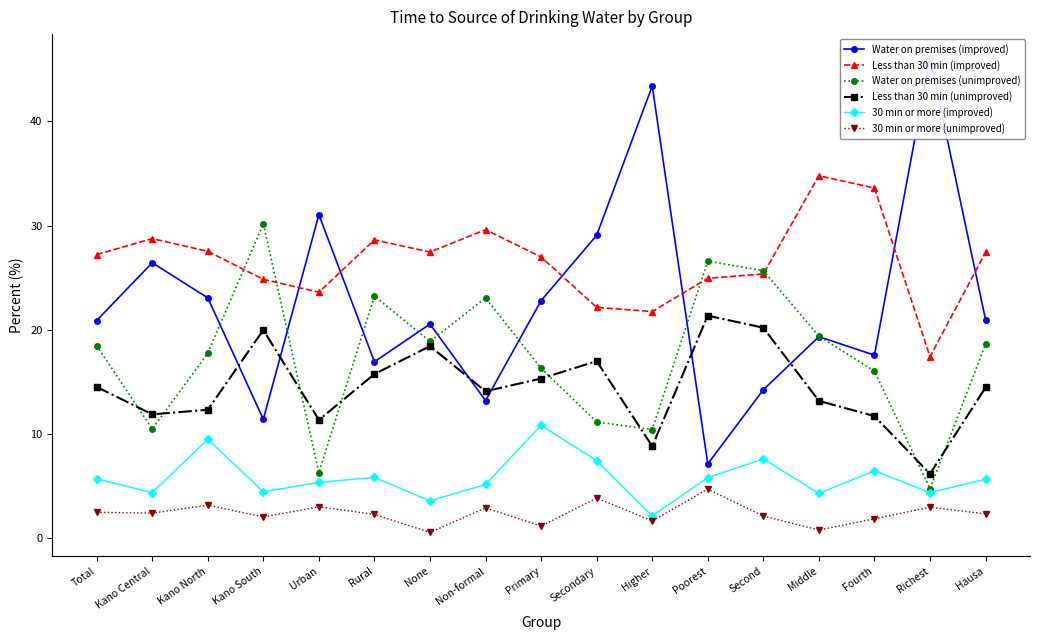

Is it true that Less than 30 min (improved) equals 47.3 at None?

False